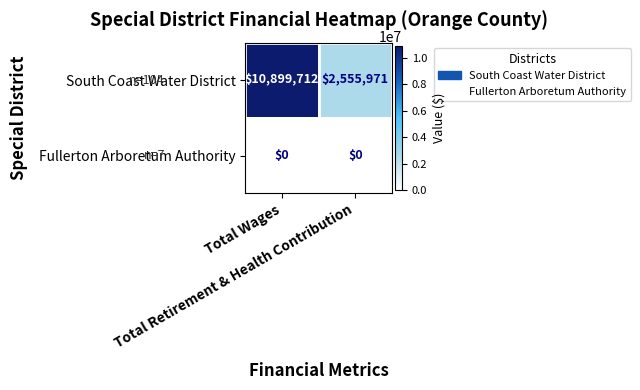

What is the difference between the maximum and minimum values in the South Coast Water District series?

8343741